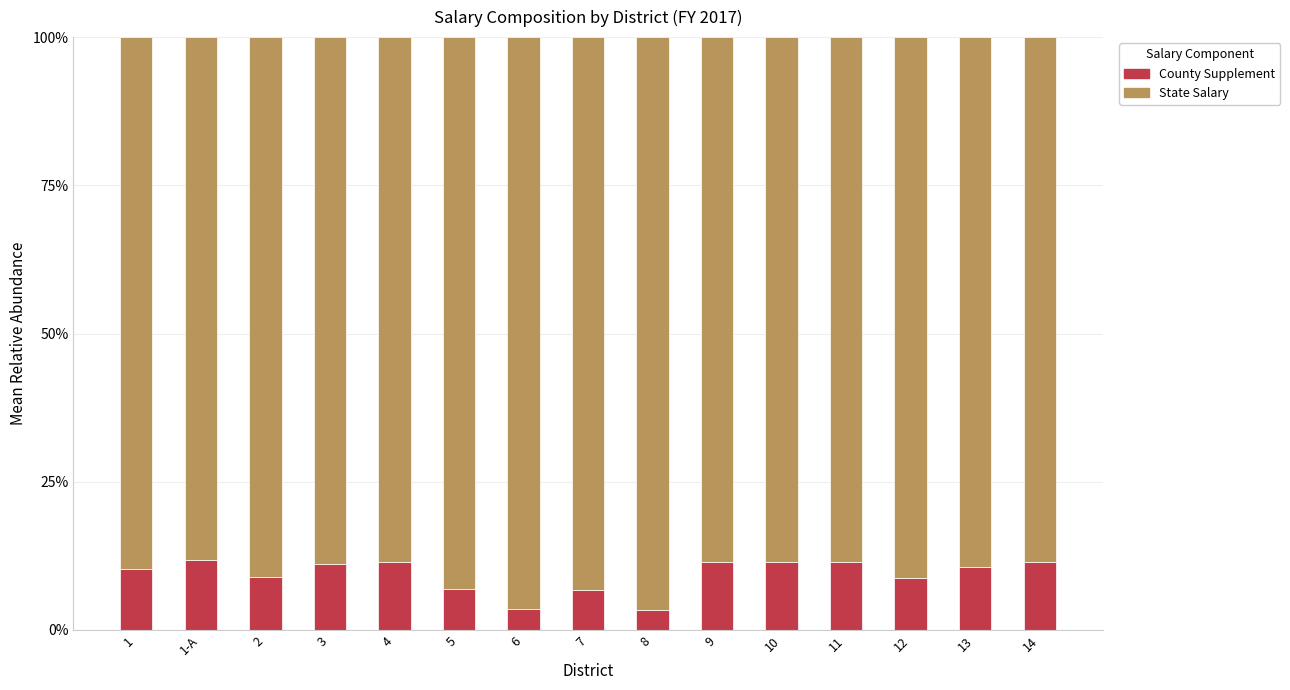

What are all the series names shown in the legend?

County Supplement, State Salary